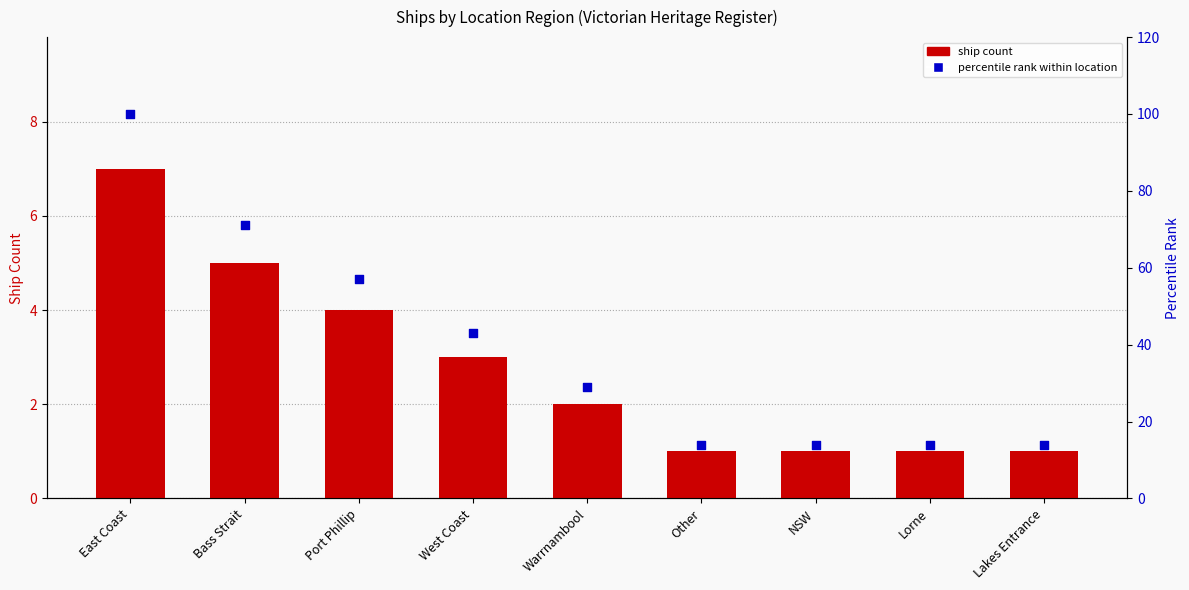

Is the value of percentile rank at Warrnambool greater than the value of ship count at Warrnambool?

Yes